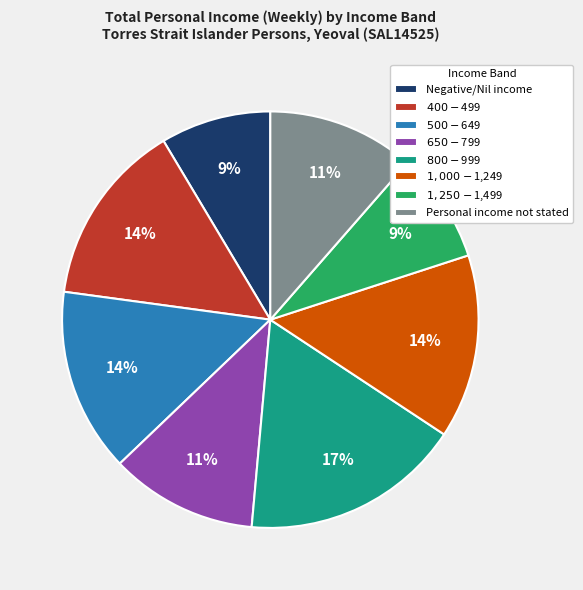

What percentage is the $400-$499 slice, to the nearest percent?

14%